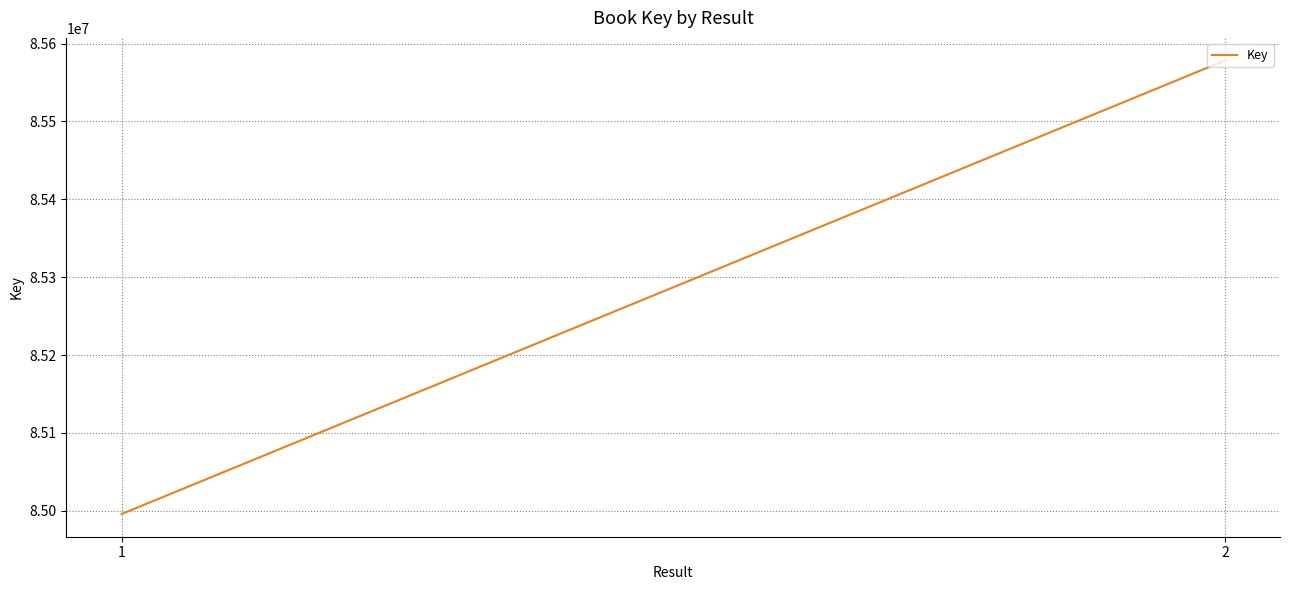

How many lines are shown in the chart?

1